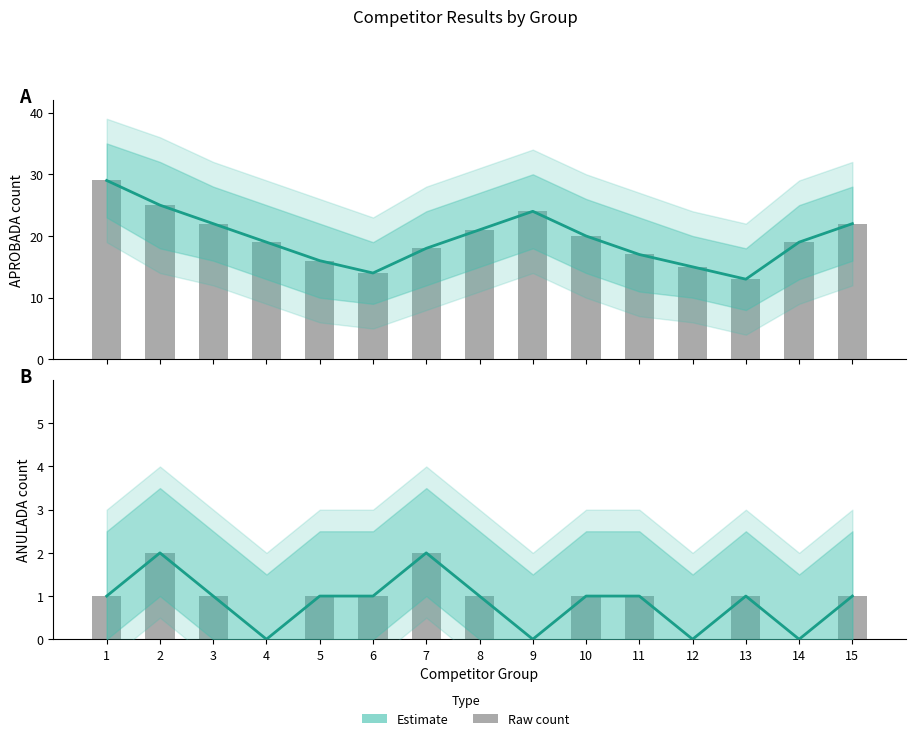

Count the number of categories in the chart.

15